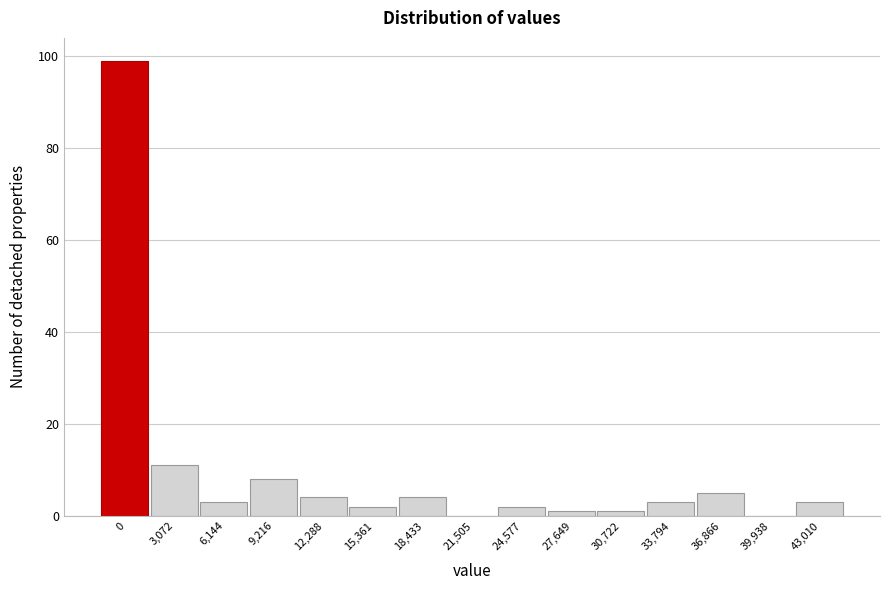

Reading right to left, transcribe all the data shown in this chart.

43,010=3	39,938=0	36,866=5	33,794=3	30,722=1	27,649=1	24,577=2	21,505=0	18,433=4	15,361=2	12,288=4	9,216=8	6,144=3	3,072=11	0=99